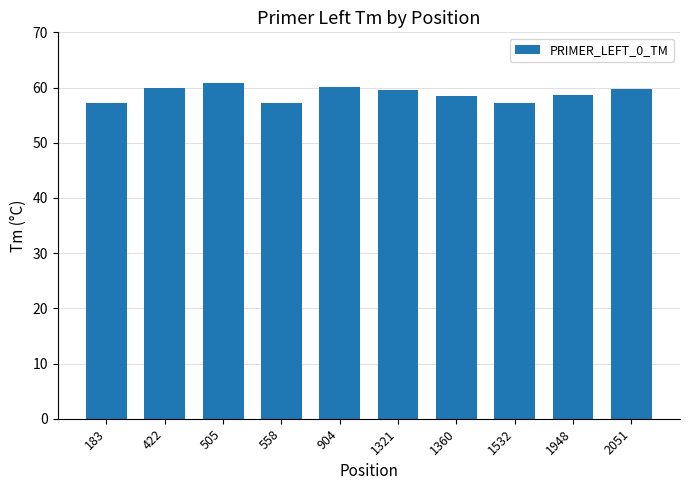

What is the minimum value shown in the chart?

57.1